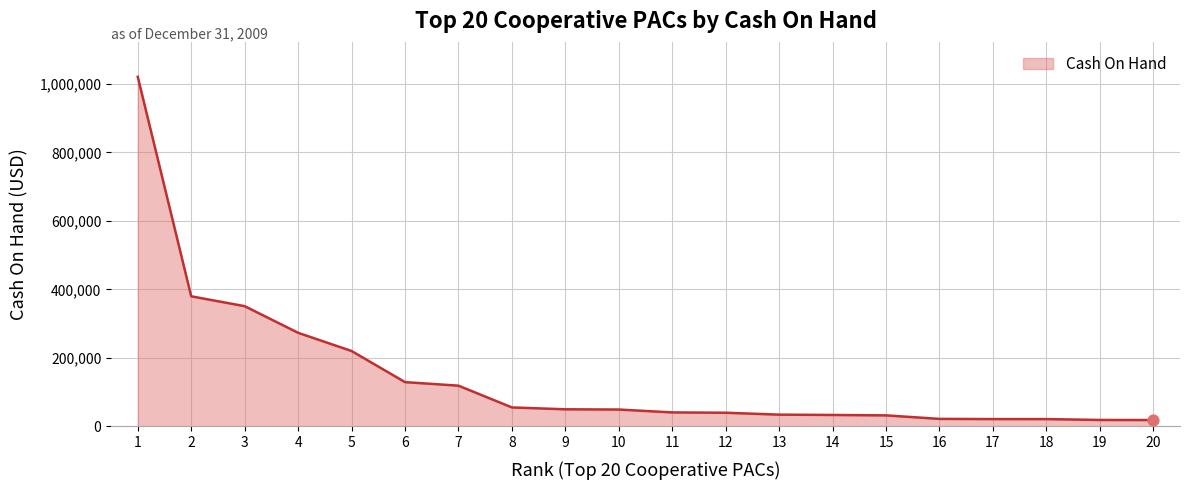

Approximately how many times larger is the value at 8 compared to 20?

3.0